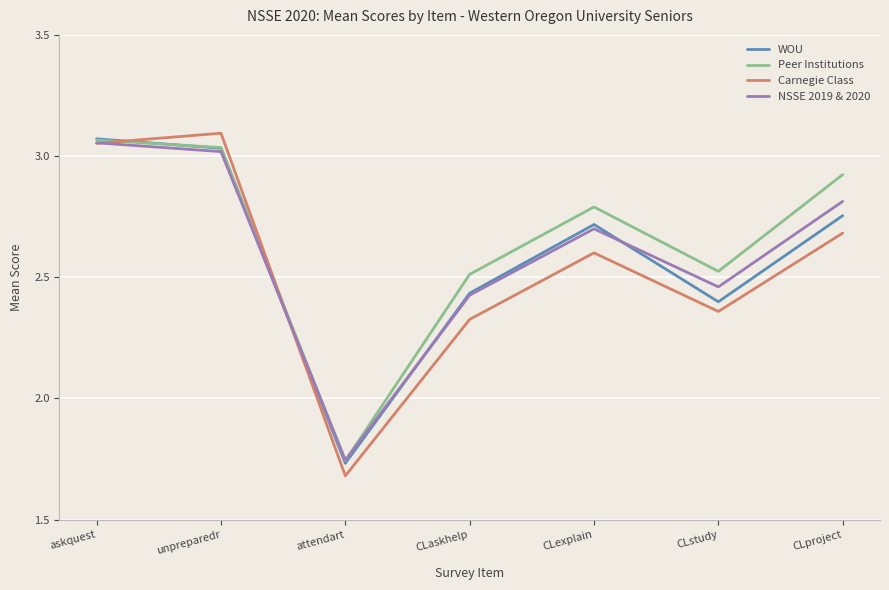

Which category has the highest value across all series?

unpreparedr